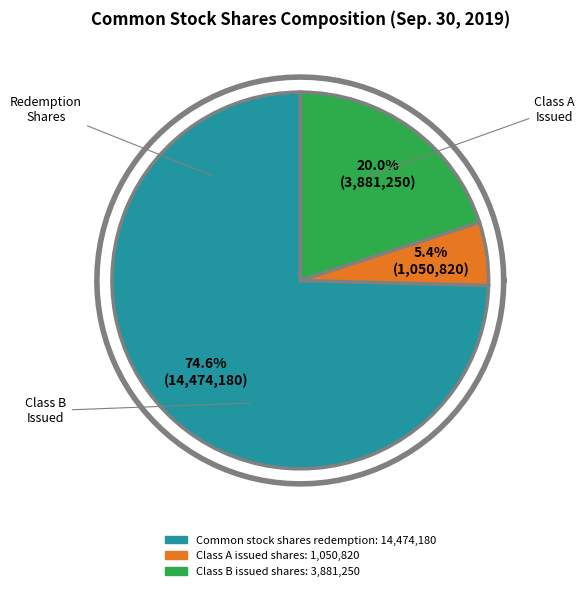

Rank the categories by value from lowest to highest.

Common stock, issued shares (Class A), Common stock, issued shares (Class B), Common stock shares redemption